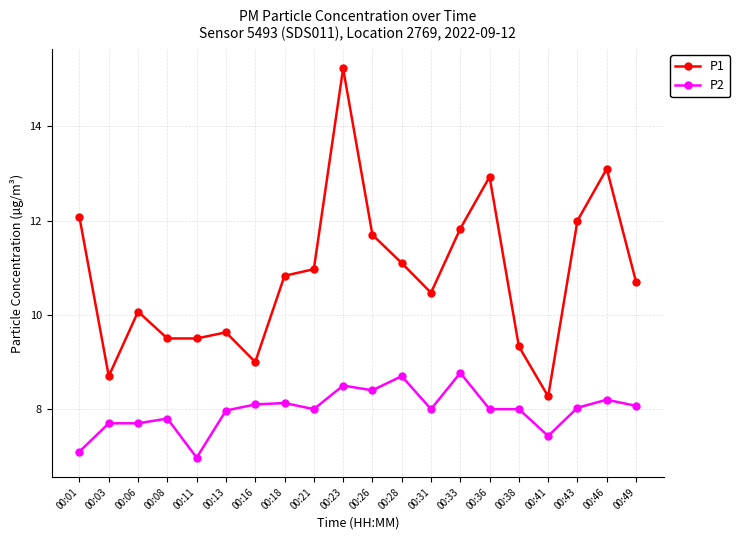

Between 00:18 and 00:41, which series saw the biggest shift?

P1